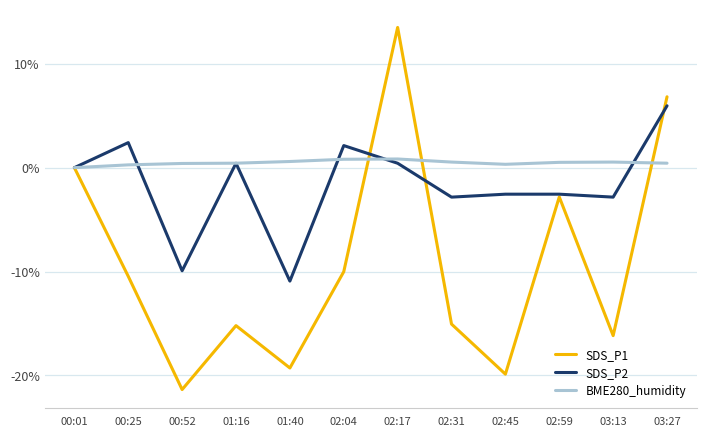

What position from the right is 02:31?

5